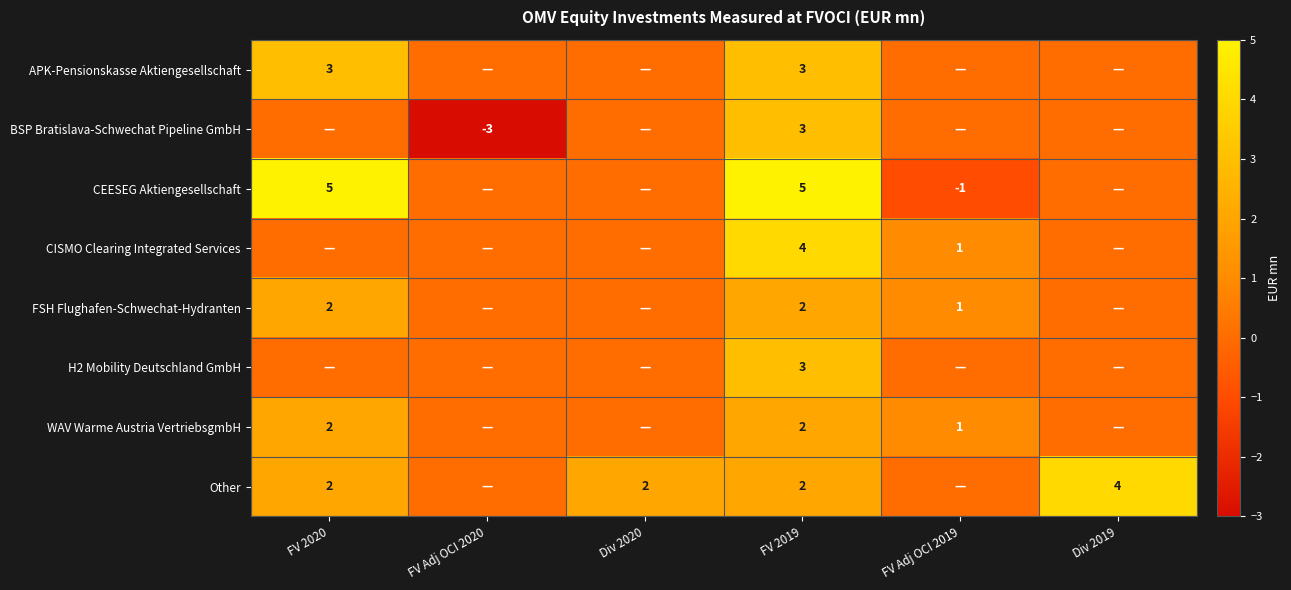

The APK-Pensionskasse Aktiengesellschaft series shows 3 at FV 2019. True or false?

True